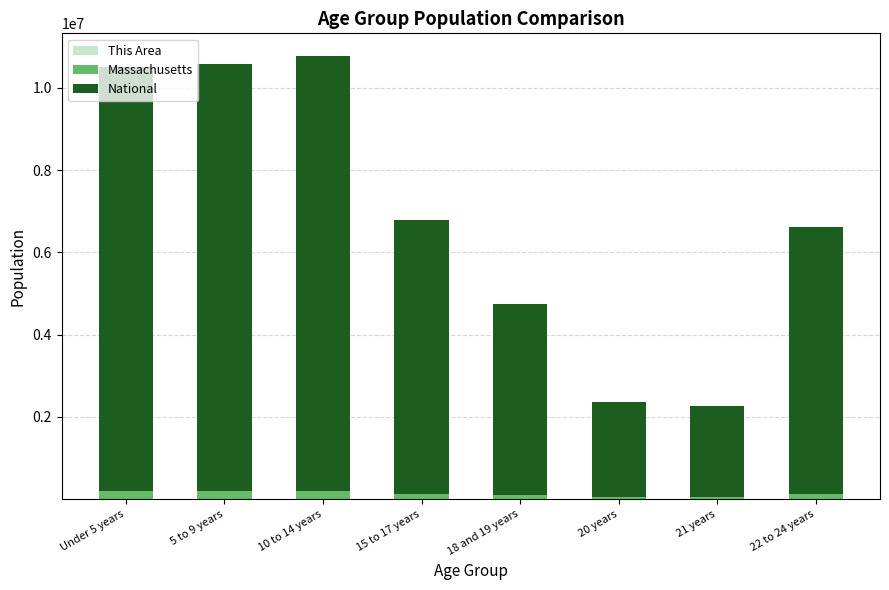

Count the number of categories in the chart.

8